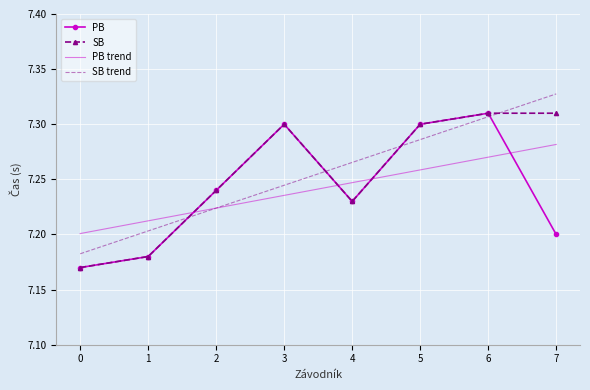

Is it true that PB equals 7.3 at 6?

True